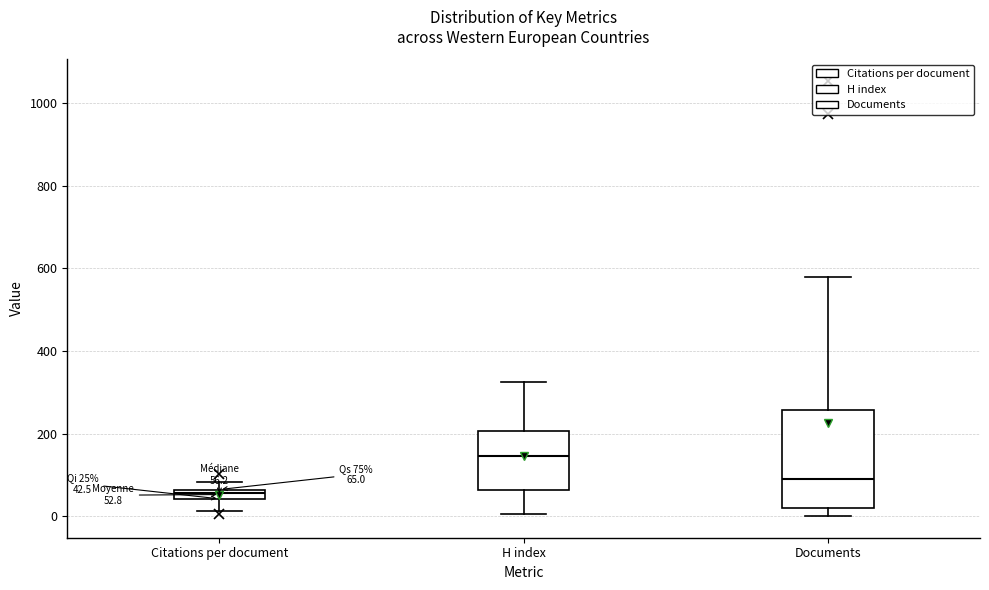

Comparing the boxes themselves (not the whiskers), which one is the tallest?

Documents